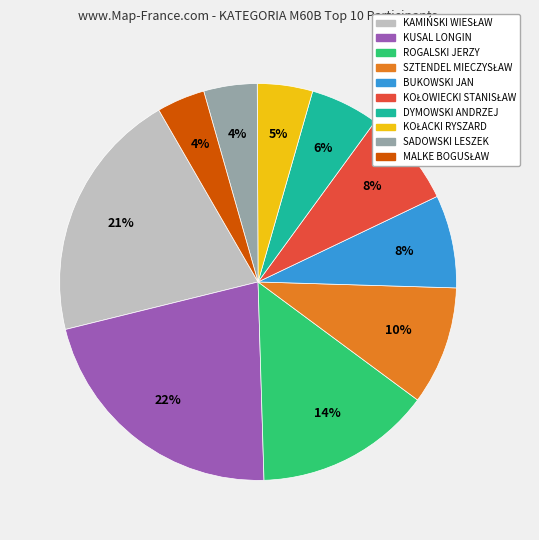

Which category has the biggest portion of the pie?

KUSAL LONGIN